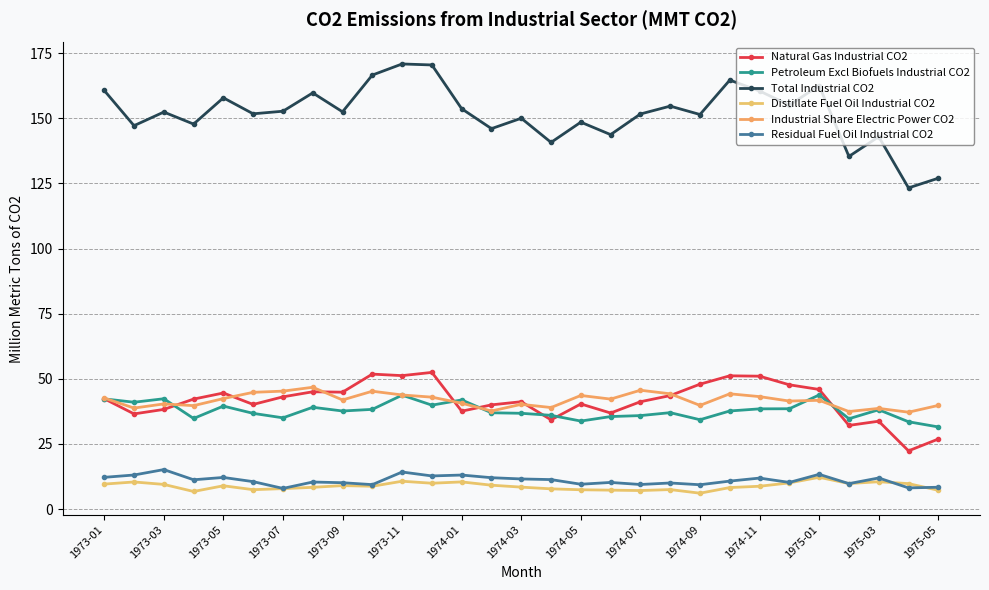

At how many categories does at least one series exceed 163?

4